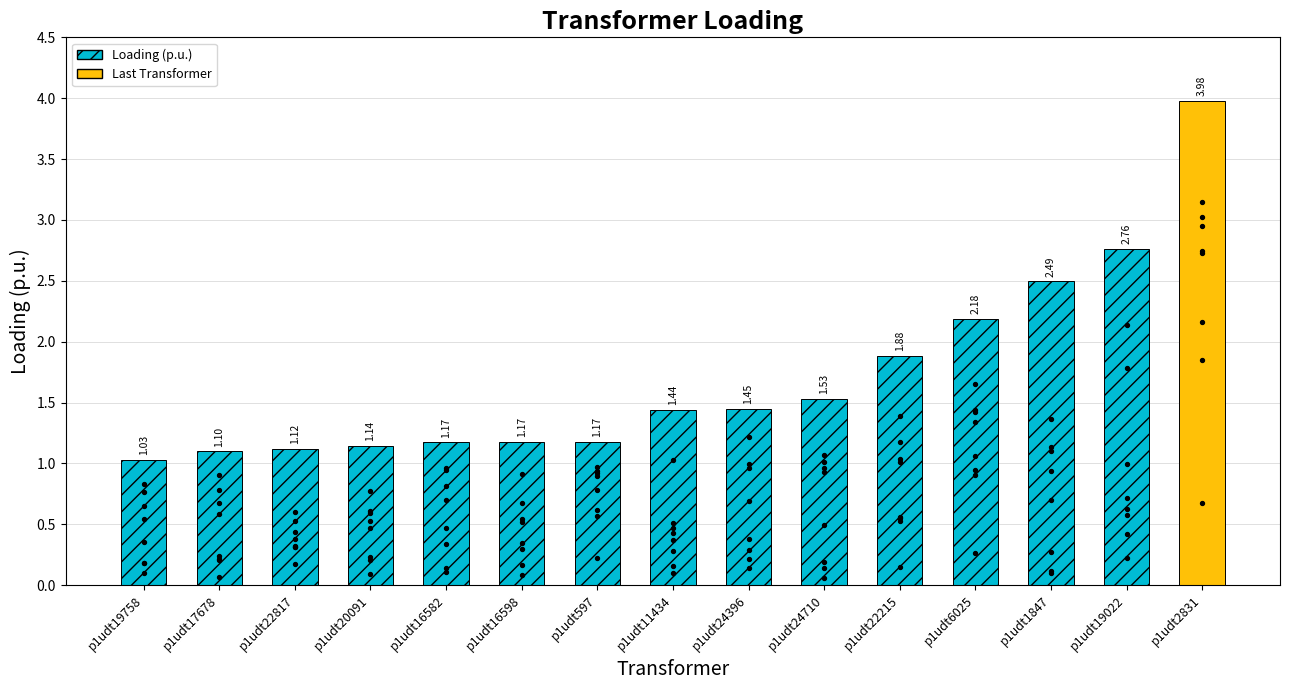

Which has a higher value, p1udt11434 or p1udt24710?

p1udt24710